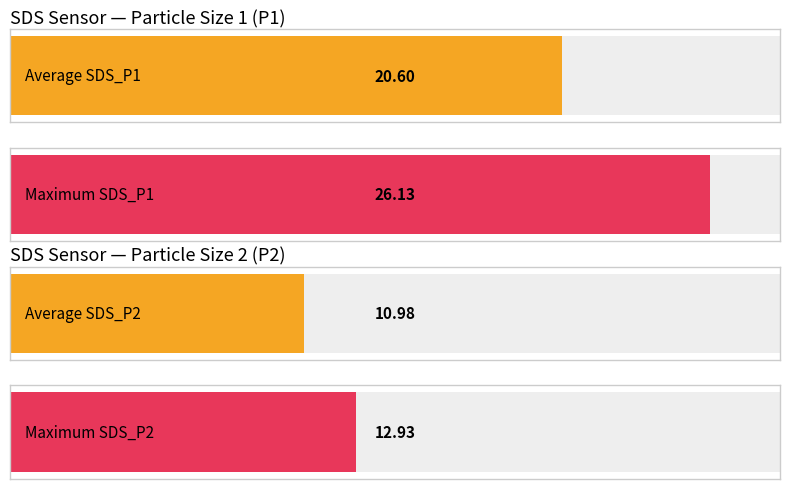

List the series in order of their overall mean, lowest first.

SDS_P2, SDS_P1